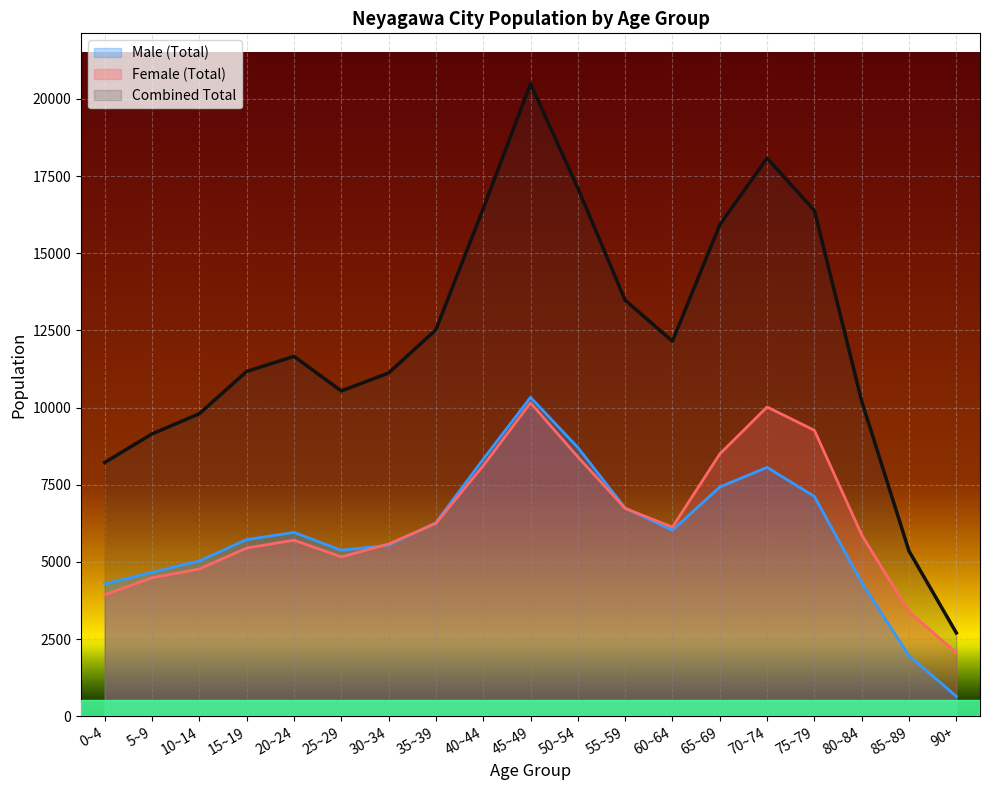

Which series has the largest total across all categories?

Combined Total